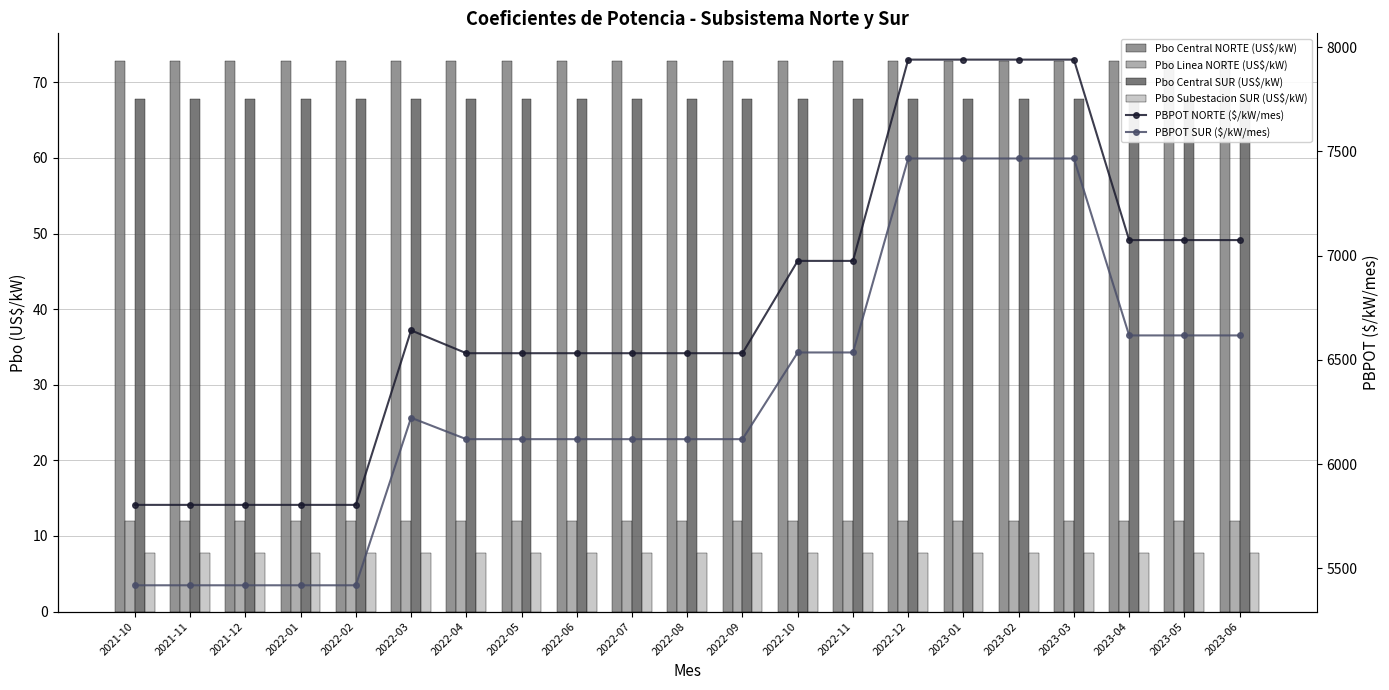

Is it true that PBPOT NORTE ($/kW/mes) equals 2469.1 at 2022-06?

False